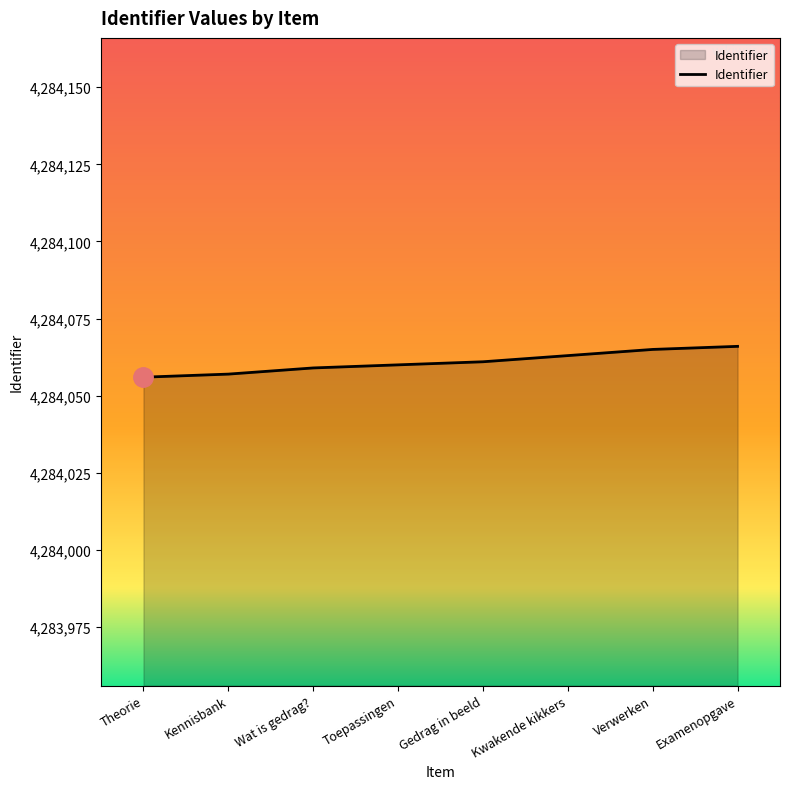

Count the values in the range 4284059 to 4284065.

5